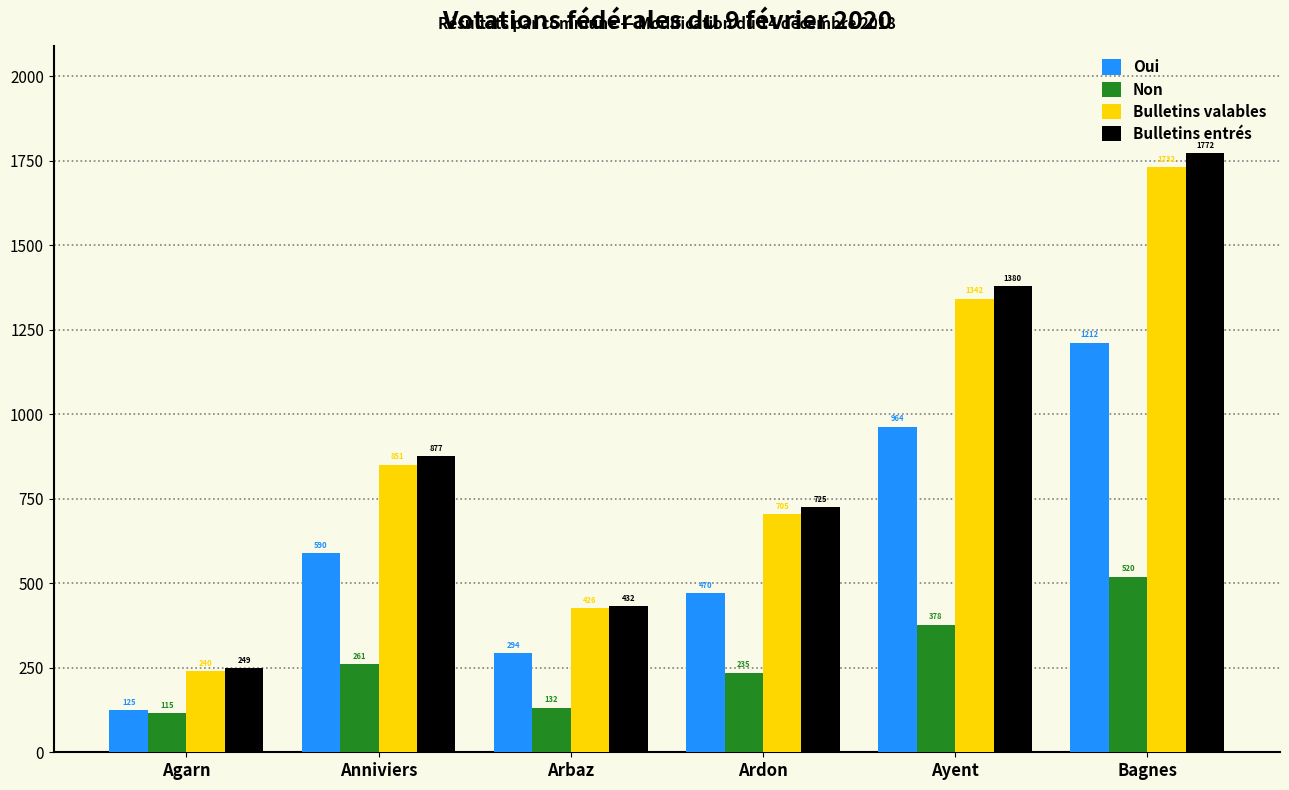

What are all the series names shown in the legend?

Oui, Non, Bulletins valables, Bulletins entrés